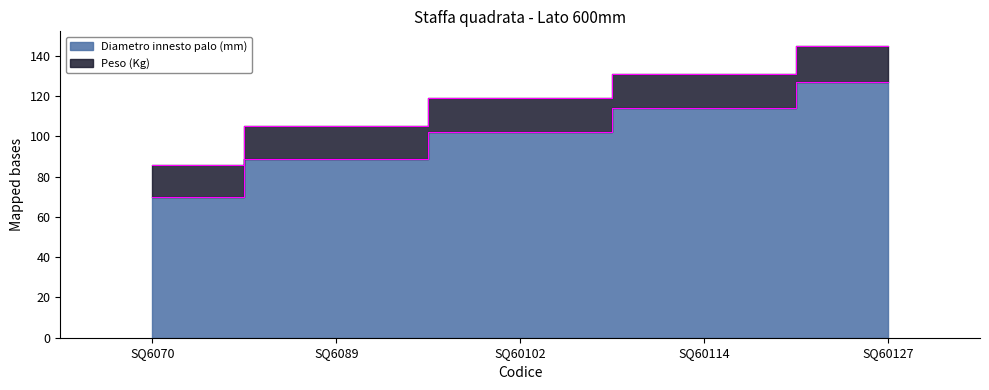

Rank the categories by value from highest to lowest.

SQ60127, SQ60114, SQ60102, SQ6089, SQ6070